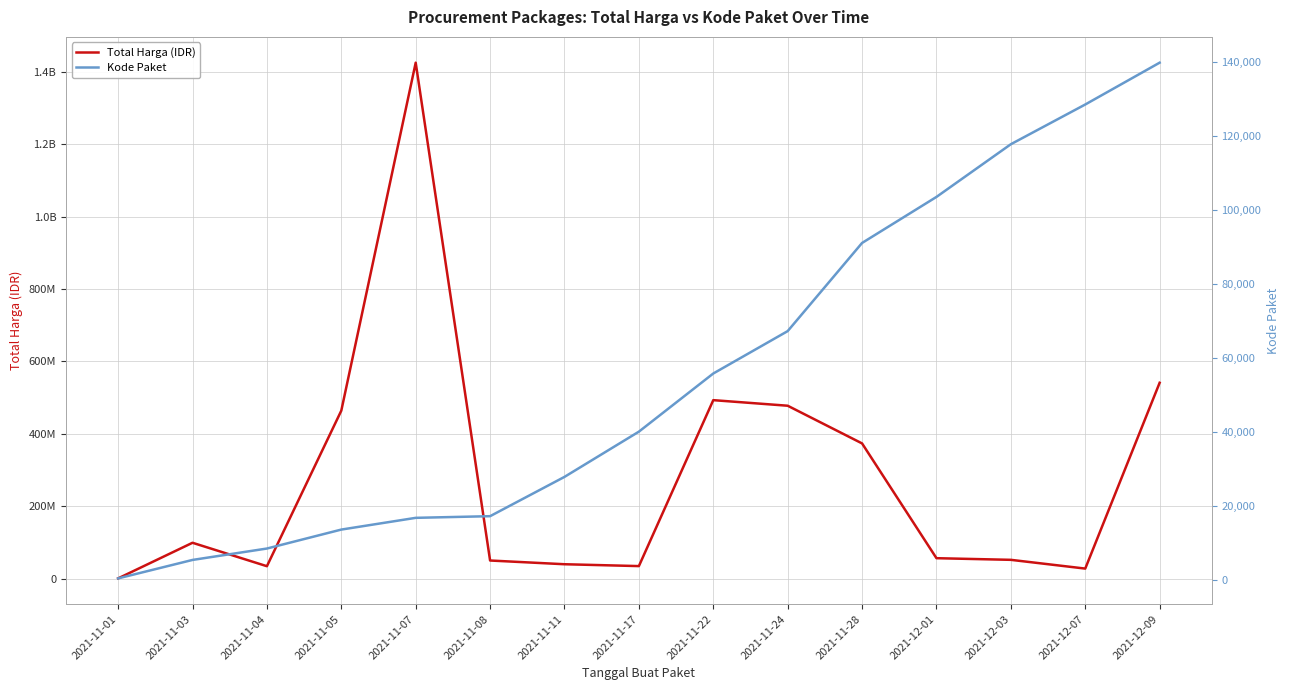

What is the label of the 6th point from the left?

2021-11-08